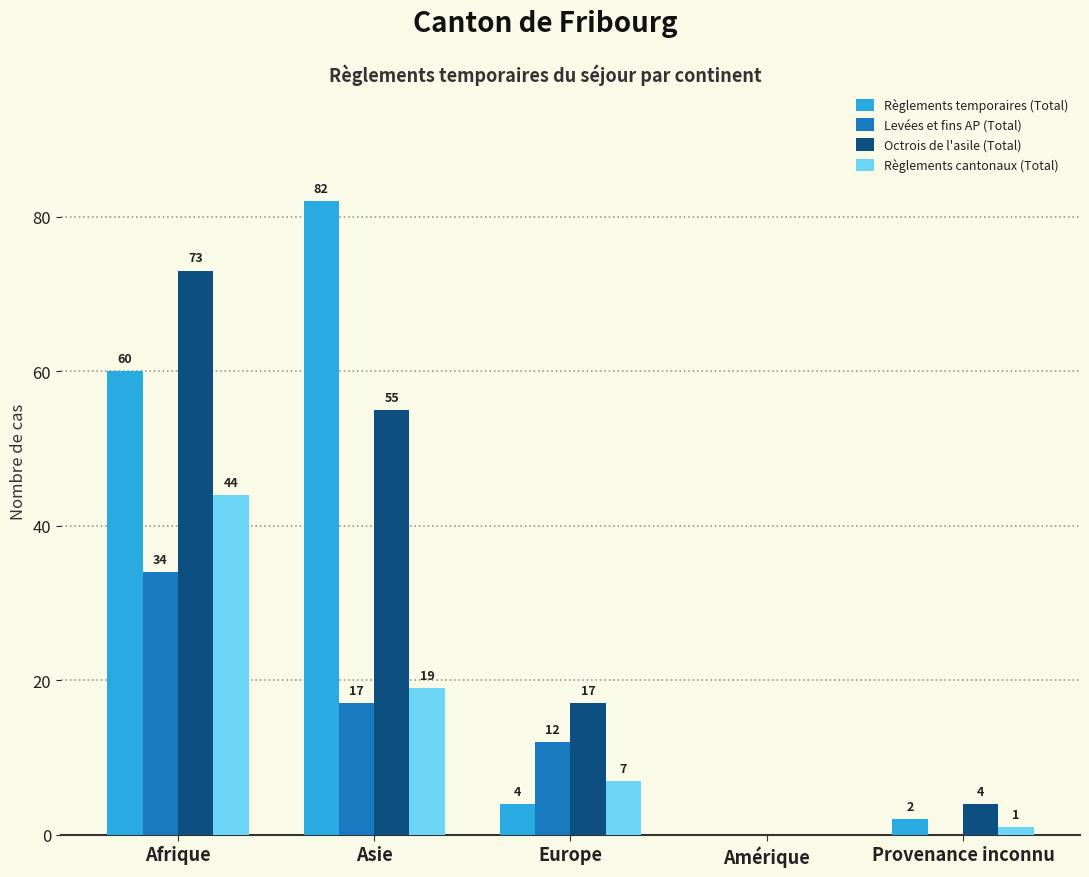

Is the value of Octrois de l'asile (Total) at Europe greater than the value of Règlements cantonaux (Total) at Europe?

Yes